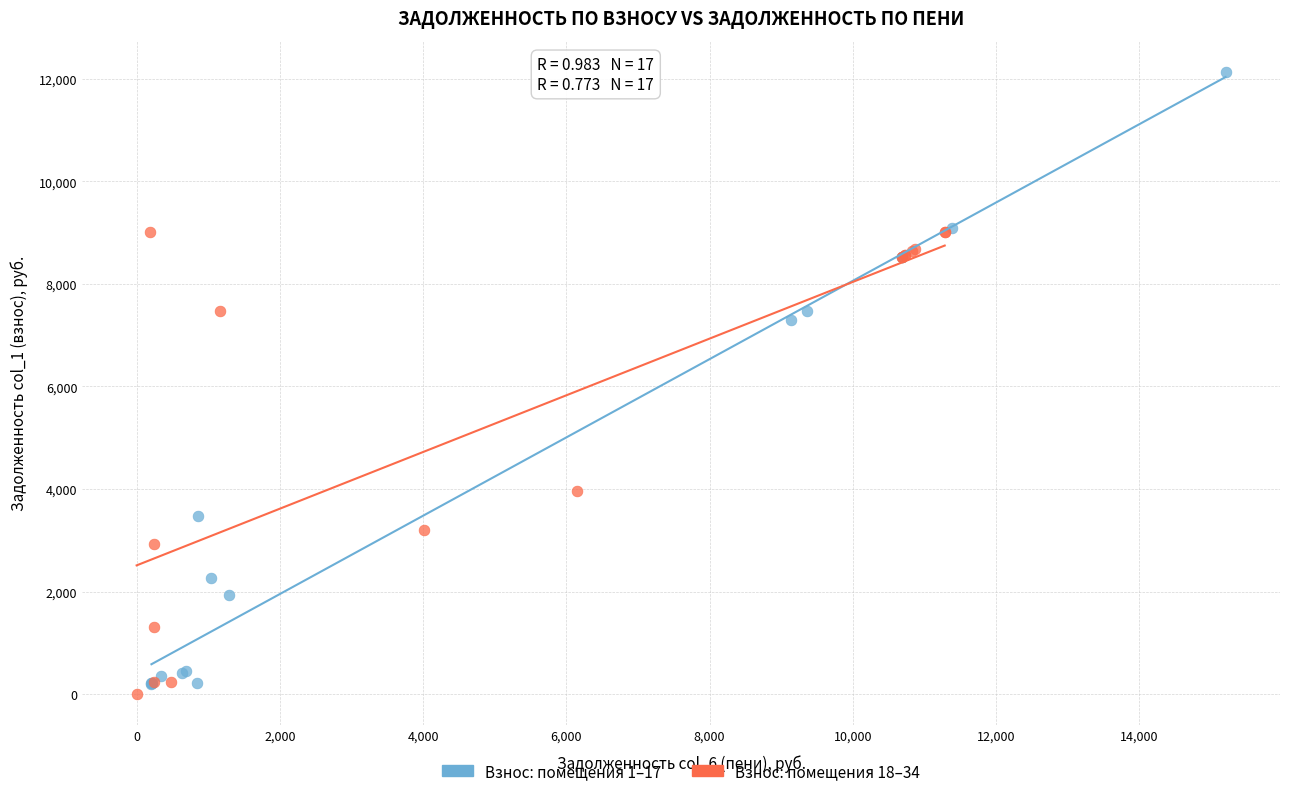

Which series contains the lowest Y value?

Взнос: помещения 18–34